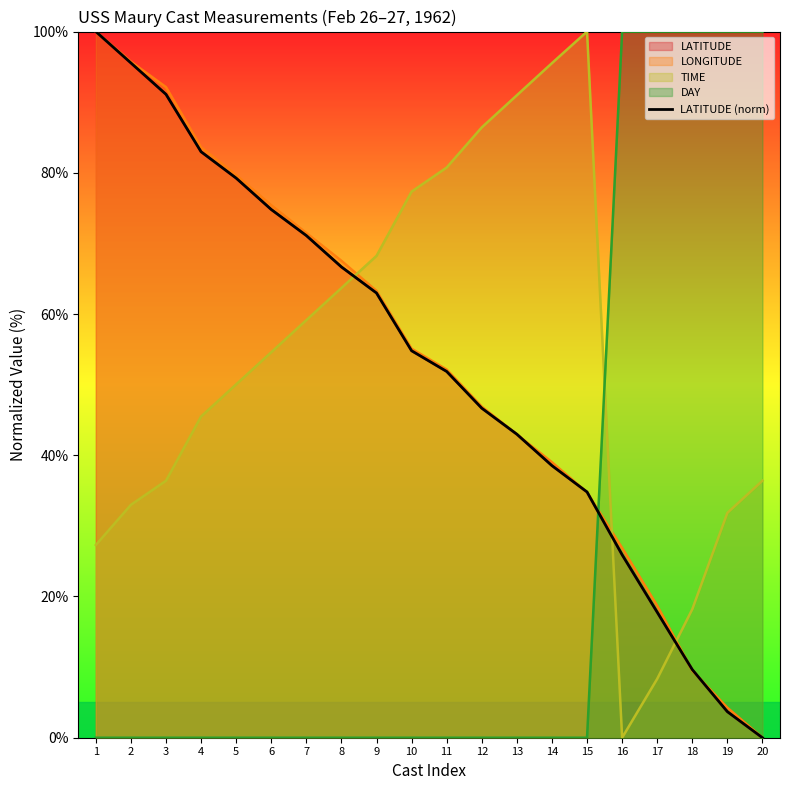

Is it true that the value at 15 is 15.2?

False